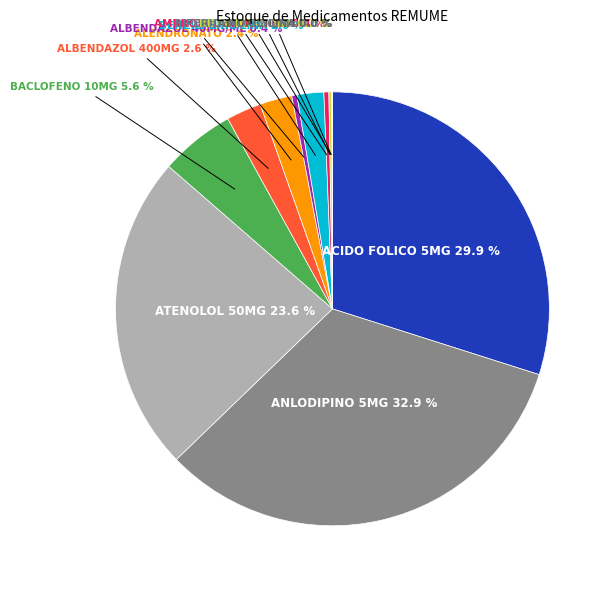

Is there a majority slice in this chart?

No